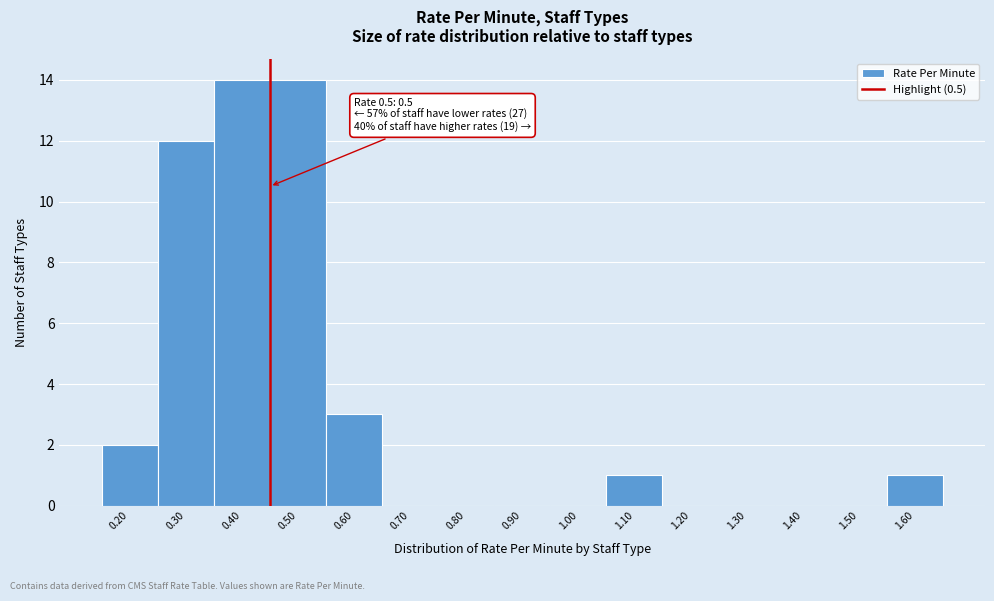

Reading left to right, list all the values displayed in this chart.

0.20=2	0.30=12	0.40=14	0.50=14	0.60=3	0.70=0	0.80=0	0.90=0	1.00=0	1.10=1	1.20=0	1.30=0	1.40=0	1.50=0	1.60=1